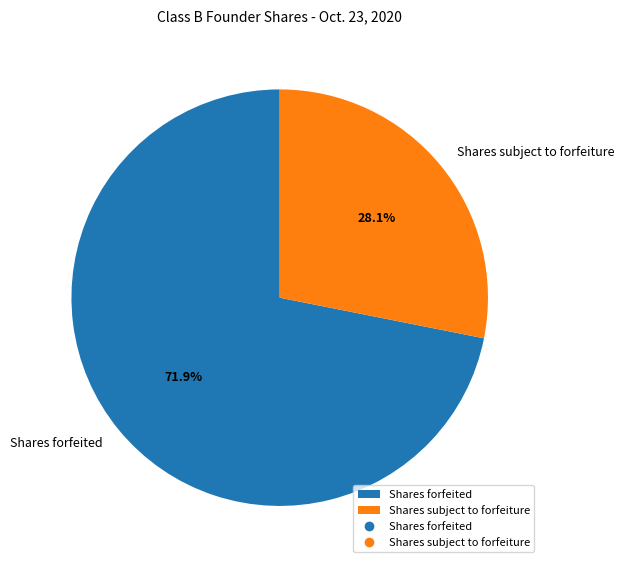

Does any single category account for the majority?

Yes